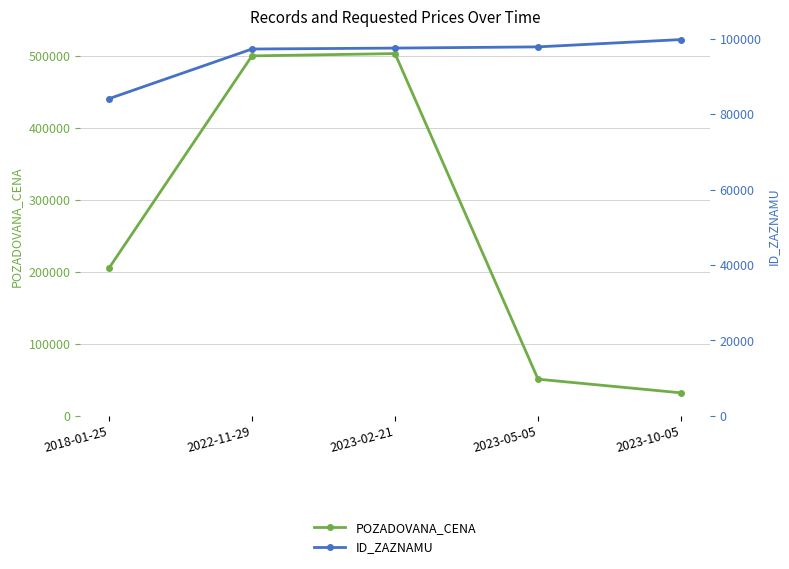

What is the difference between the maximum and second lowest values in the ID_ZAZNAMU series?

2507